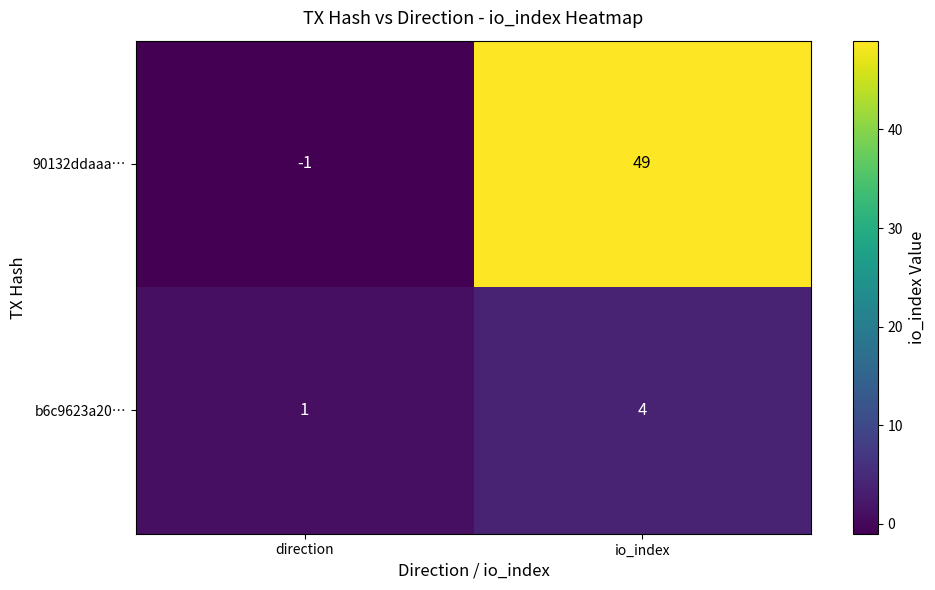

List the series in order of their peak value, lowest first.

b6c9623a20…, 90132ddaaa…